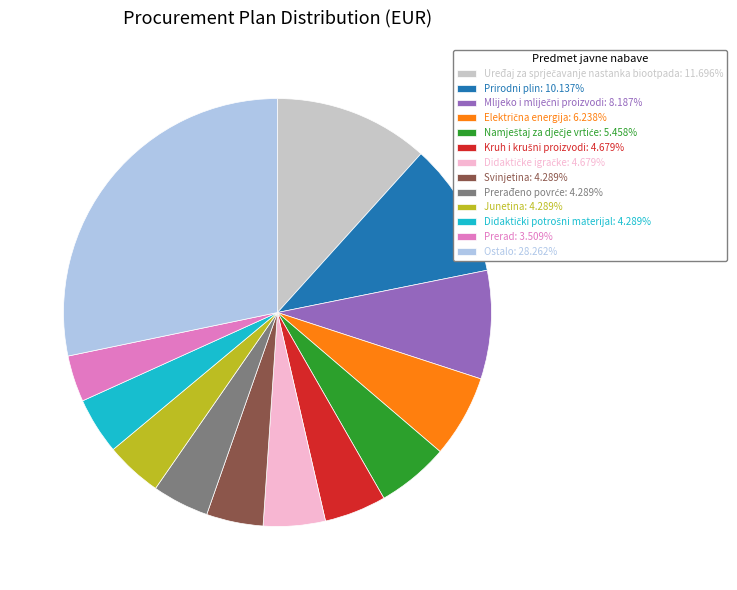

Does any single category account for the majority?

No